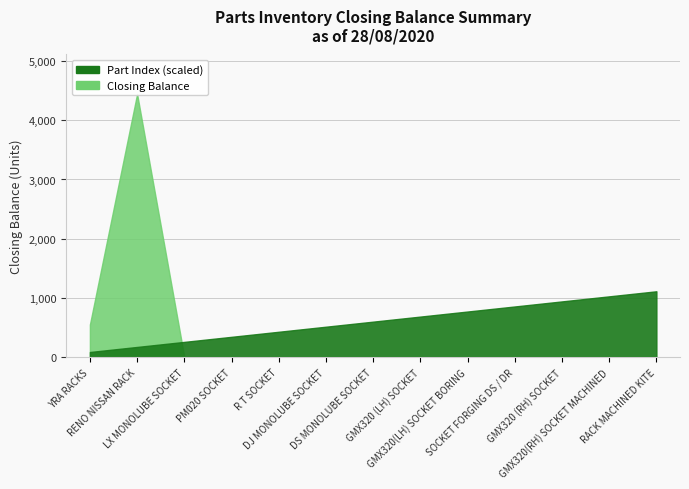

In Closing Balance, how many points are higher than both neighbors (excluding endpoints)?

1